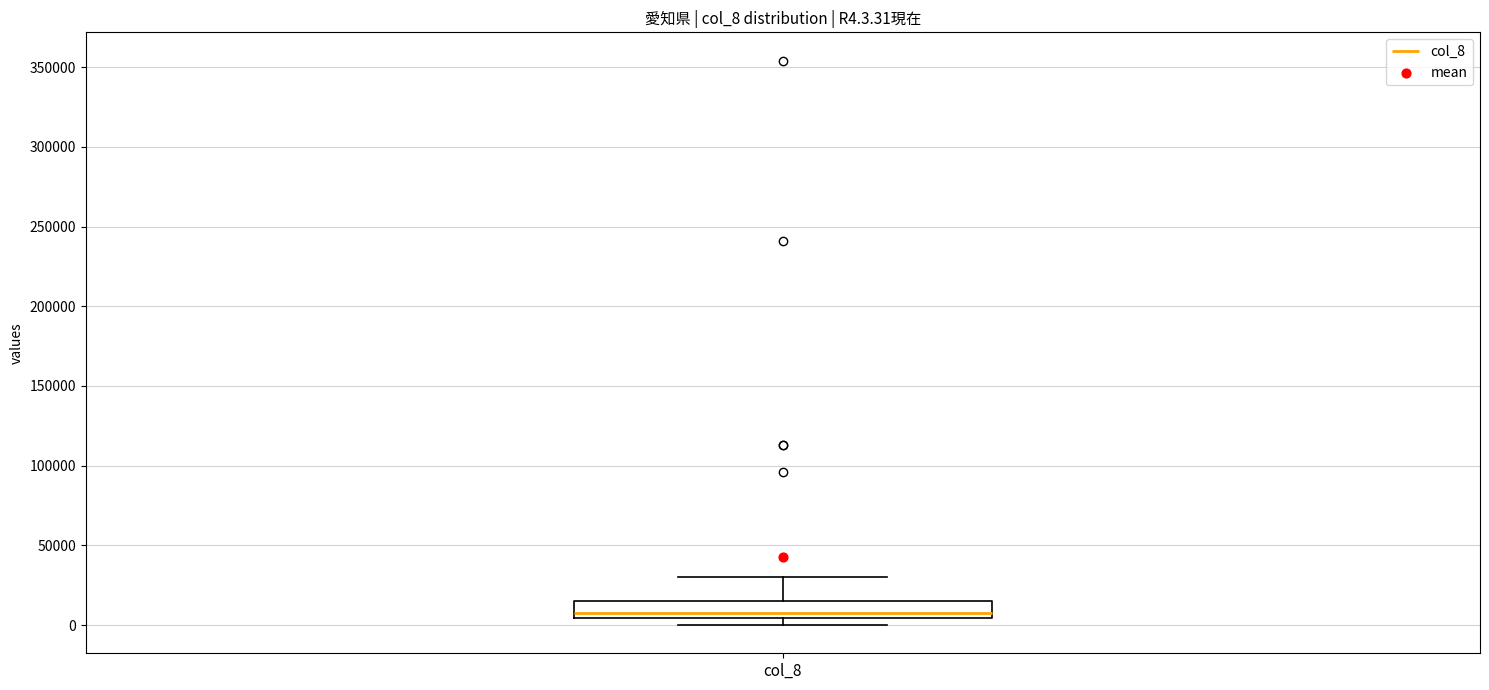

Where is the lower edge of the box for col_8 on the y-axis? The values are not printed on the chart, so give them approximately, as read against the axis.

5000